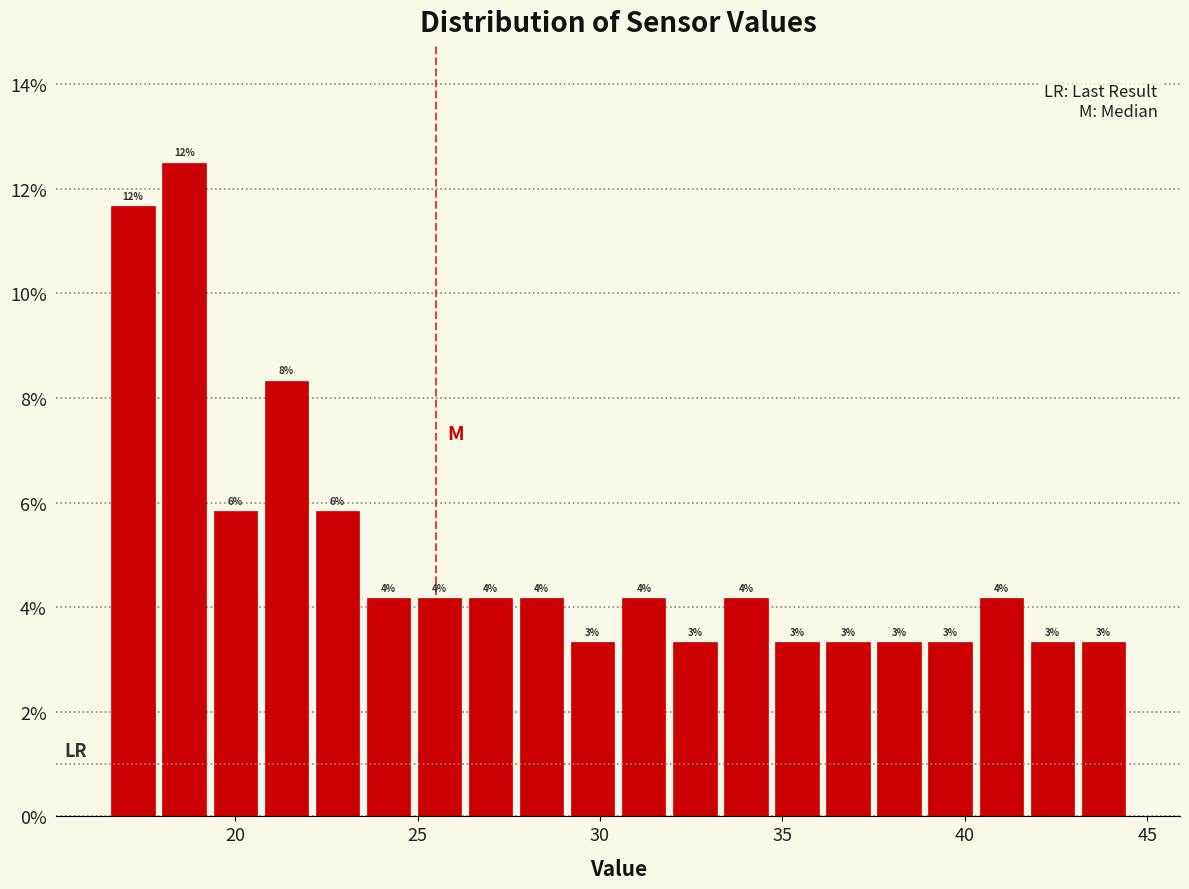

Read against the x-axis, roughly where is the centre of the tallest bar?

18.5